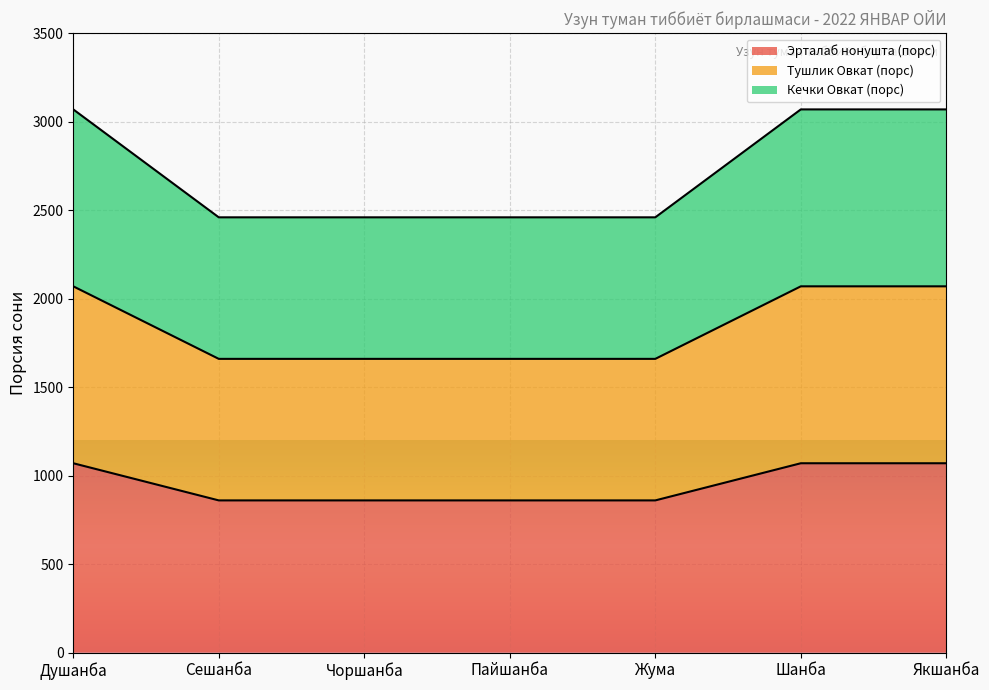

Does the chart display data point markers on the line(s)?

No